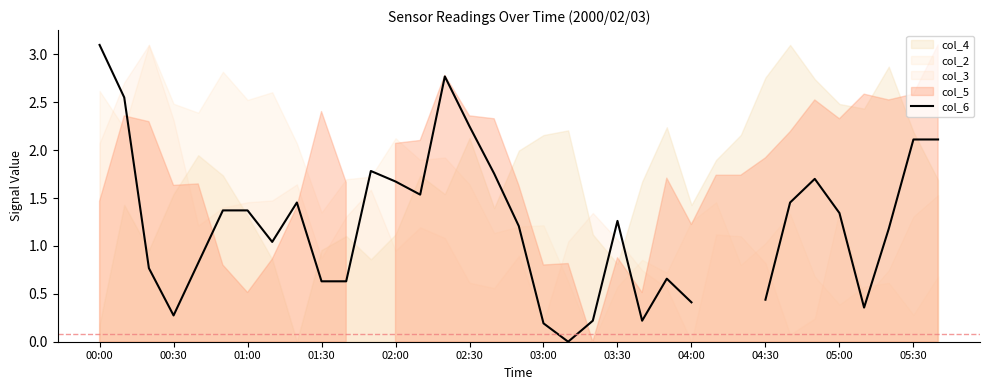

At which label is the value closest to 1?

03:30